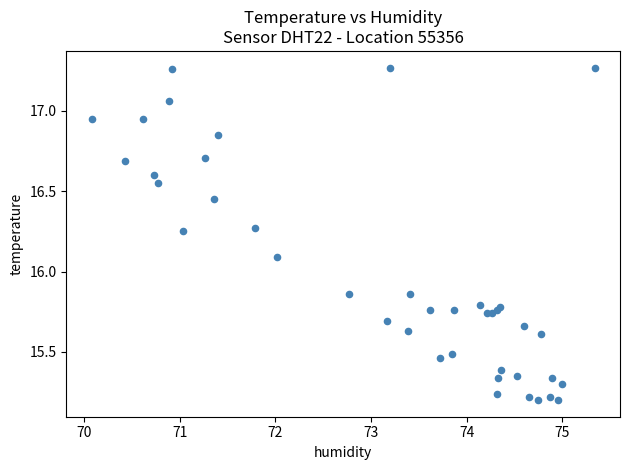

What Y value in the scatter plot is closest to 16?

16.1